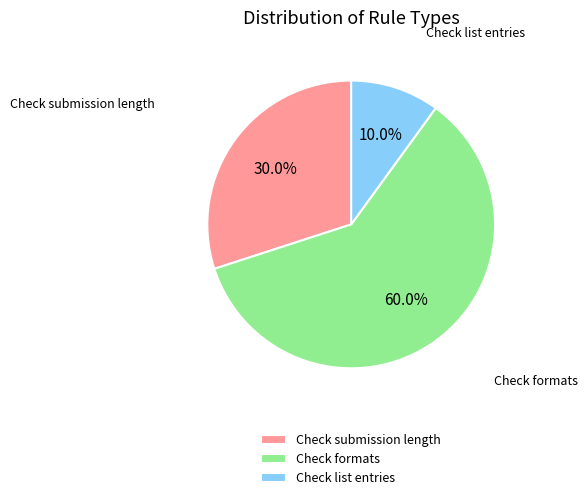

Which category accounts for the majority?

Check formats